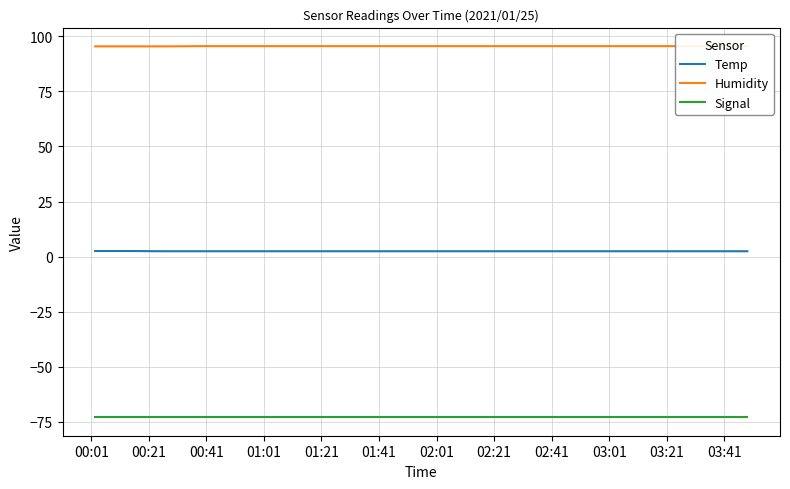

True or false: Temp and Signal cross at least once.

False